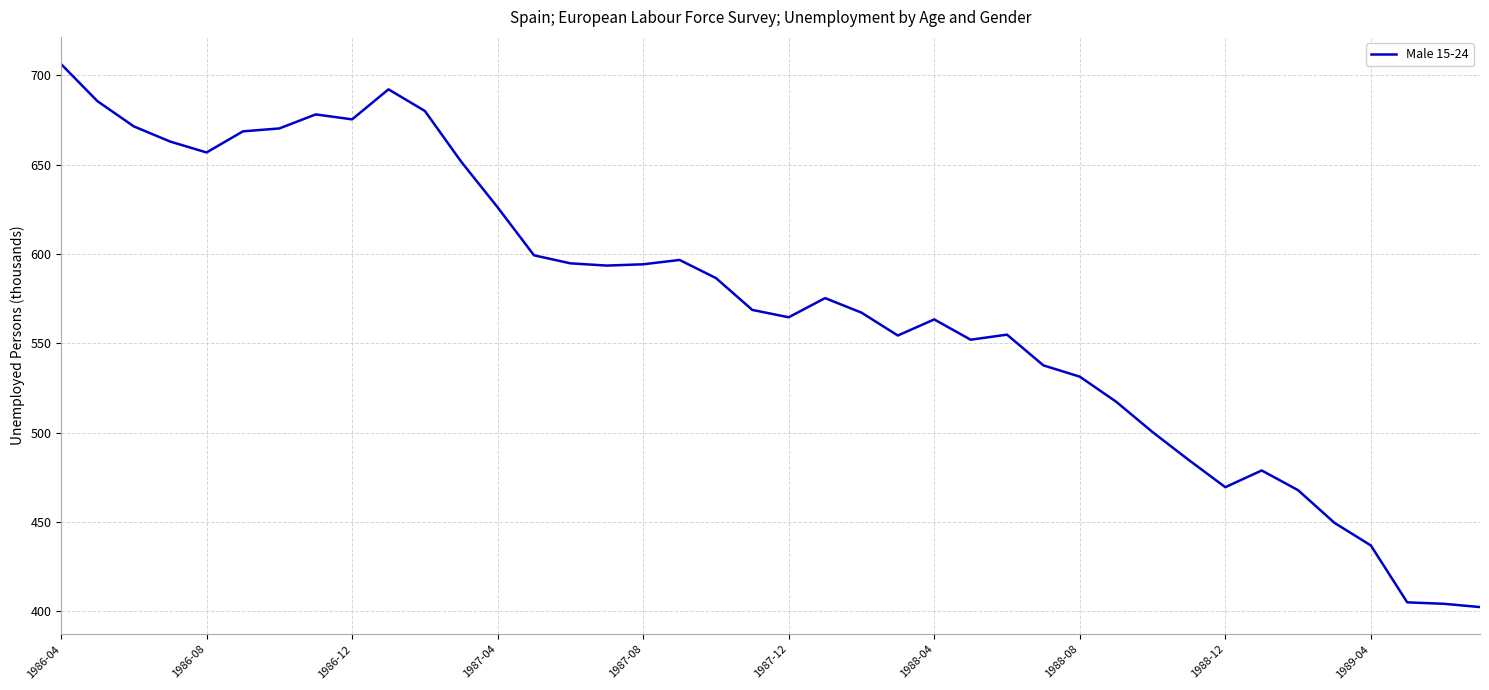

What is the maximum value shown in the chart?

706.3